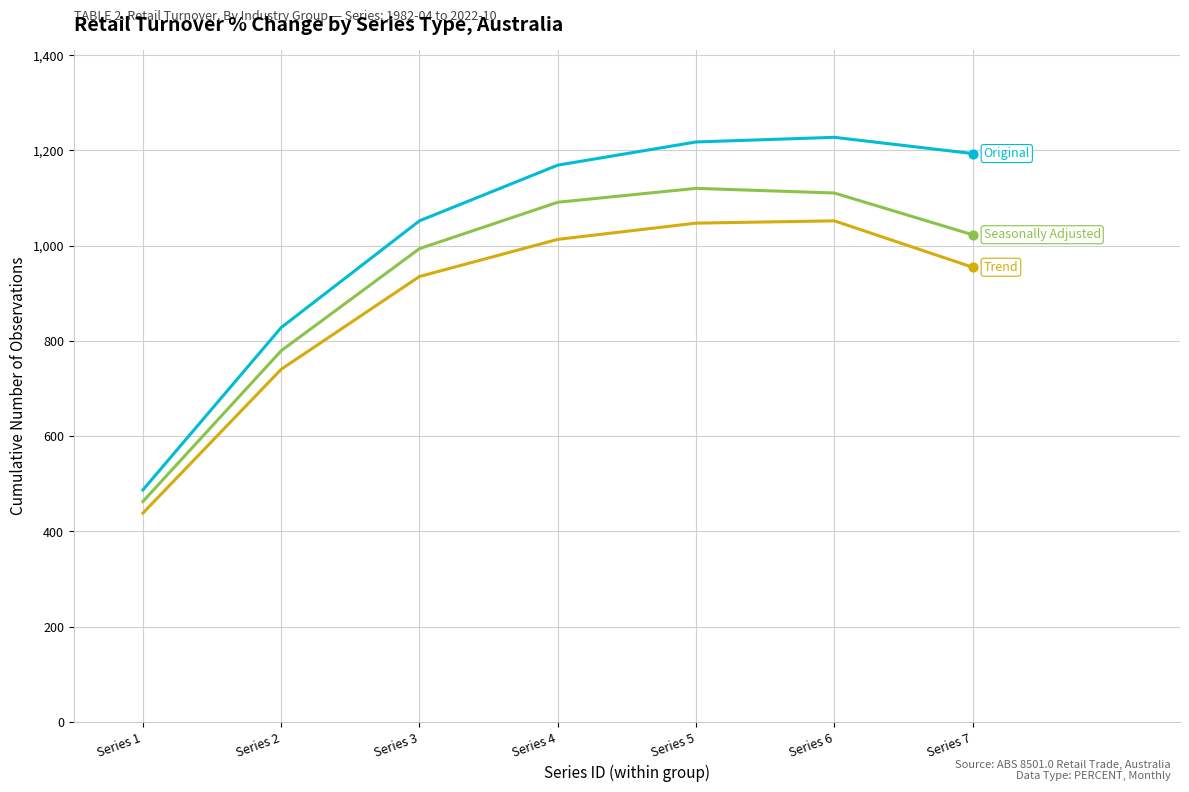

What is the total value across all series at Series 4?

3272.6